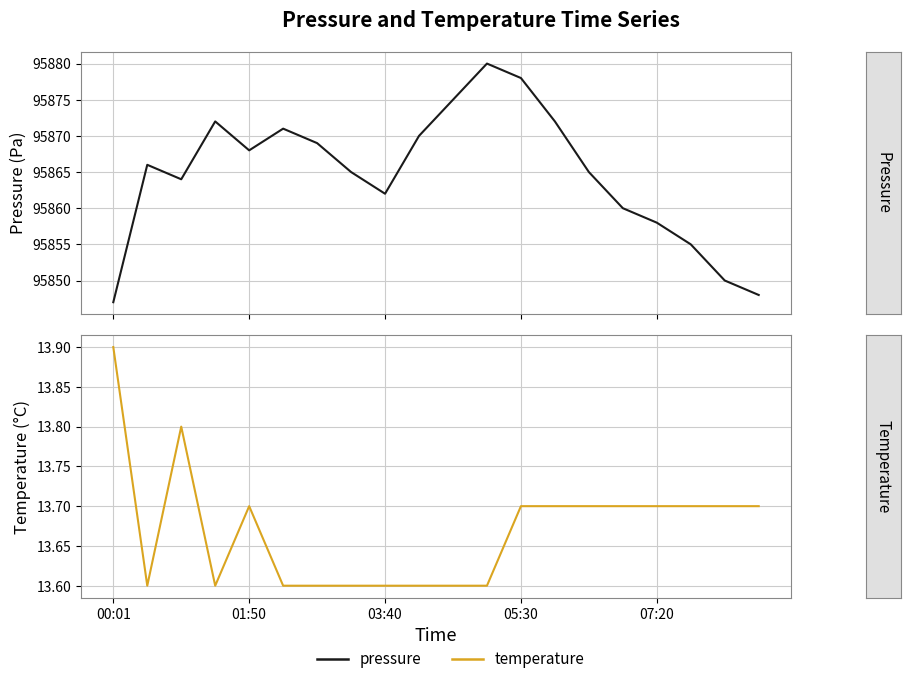

What is the average value of the pressure series?

95864.8